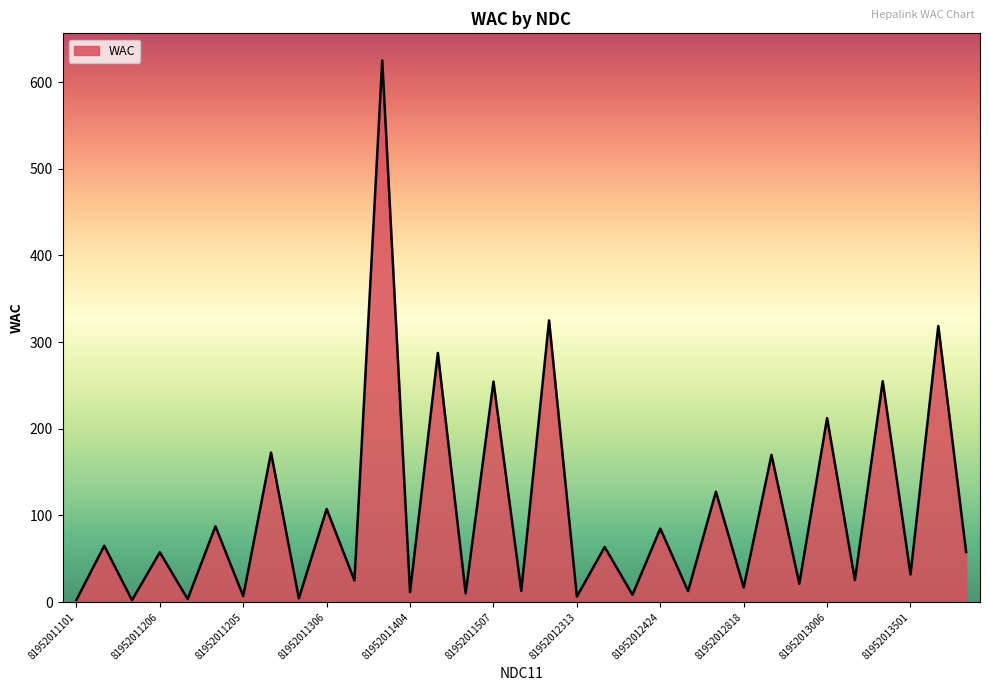

What is the difference between the maximum and minimum values?

622.7